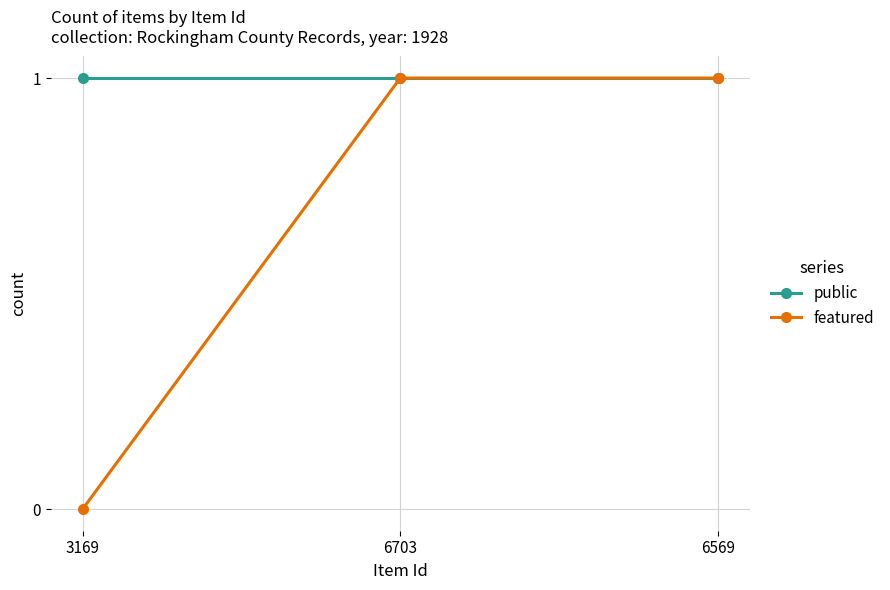

Rank the series at 3169 from highest to lowest value.

public, featured